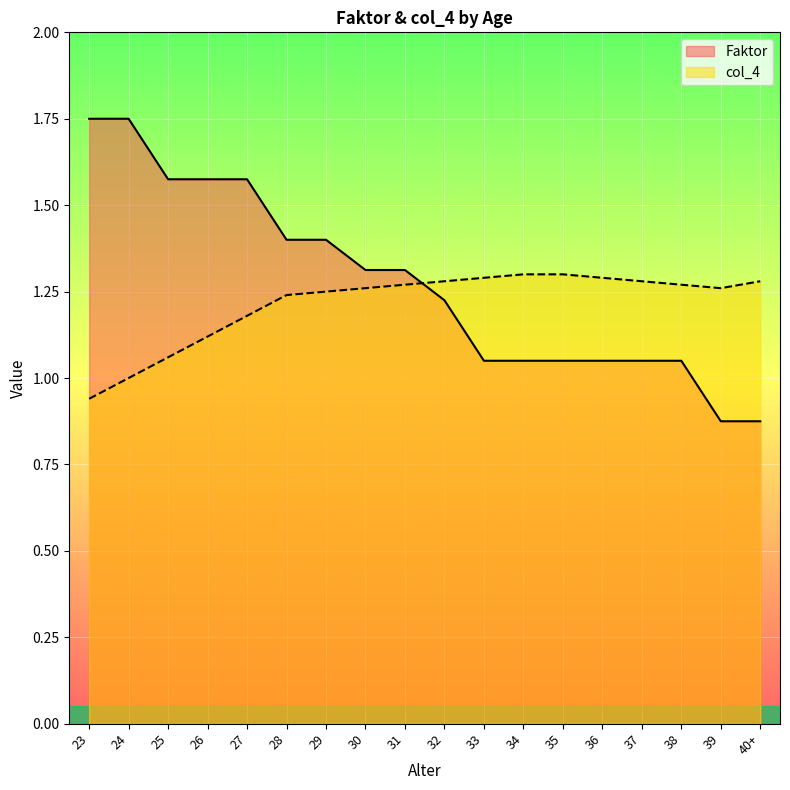

Is it true that Faktor equals 1.1 at 26?

False